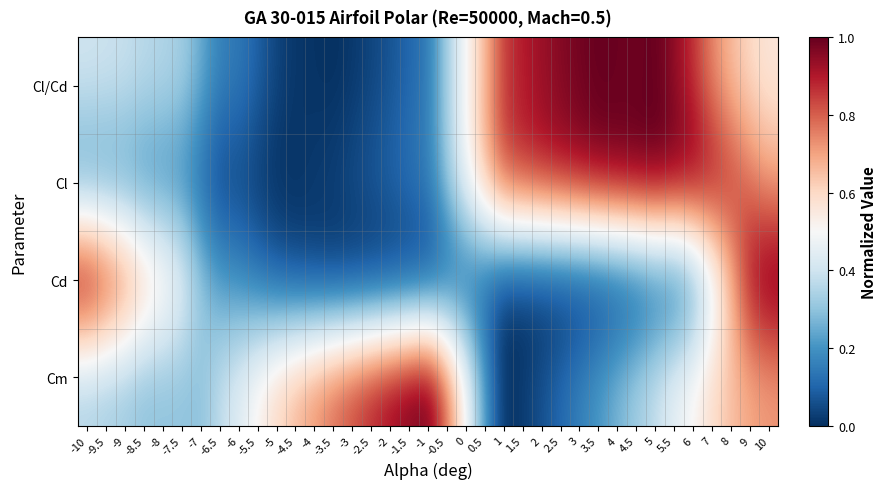

At how many categories does at least one series exceed 0?

37